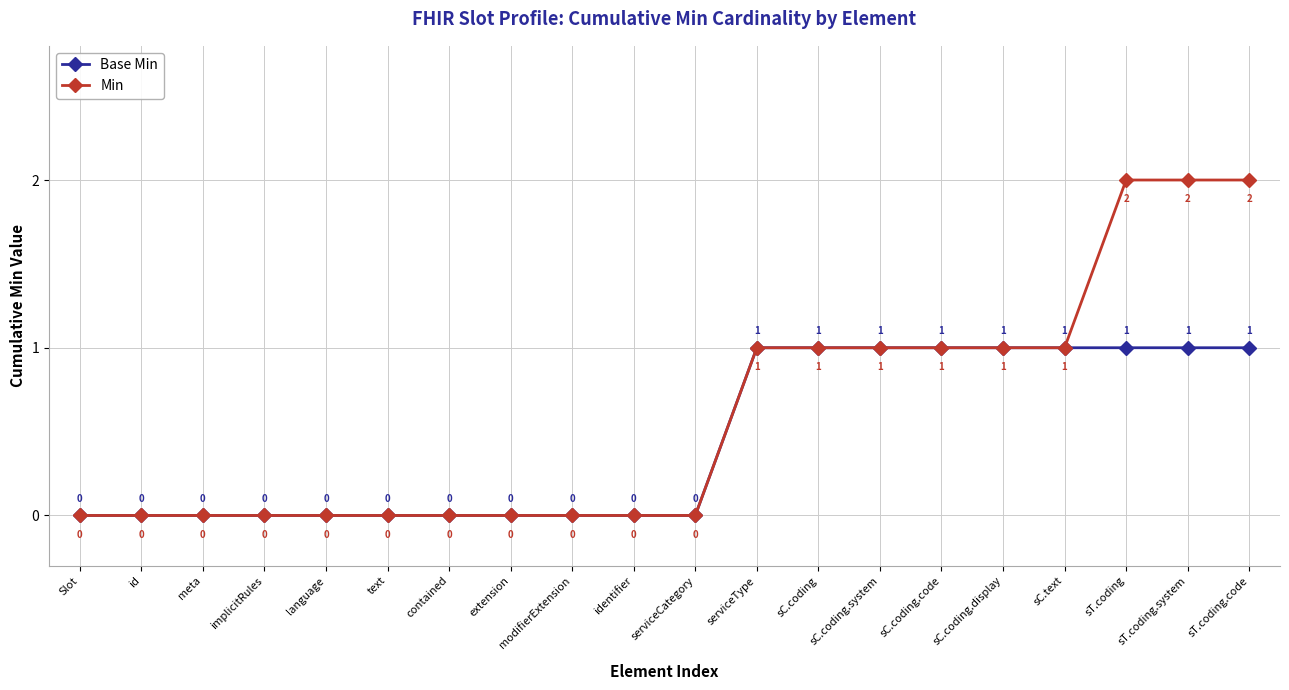

Reading right to left, what are all the values shown in this chart?

Base Min: 1	1	1	1	1	1	1	1	1	0	0	0	0	0	0	0	0	0	0	0
Min: 2	2	2	1	1	1	1	1	1	0	0	0	0	0	0	0	0	0	0	0